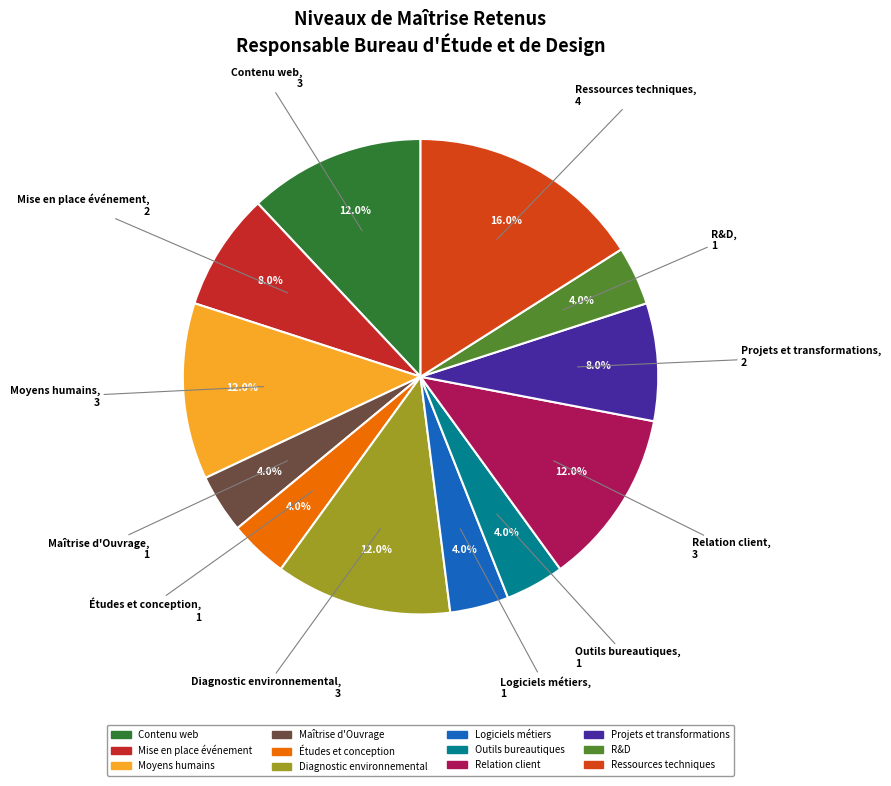

To the nearest percent, what is the average slice percentage?

8%